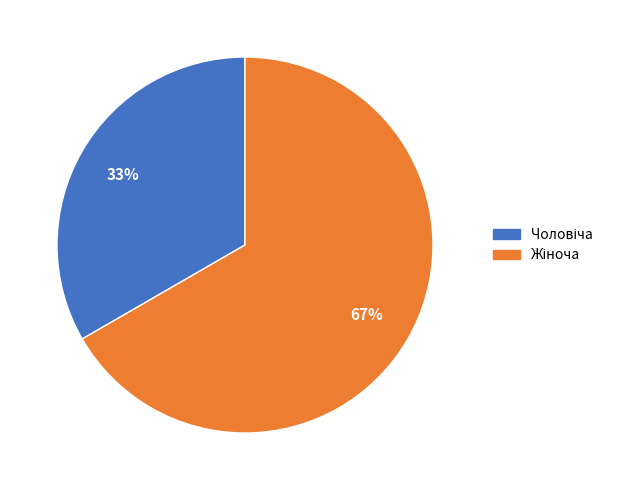

Count the number of slices in the pie.

2